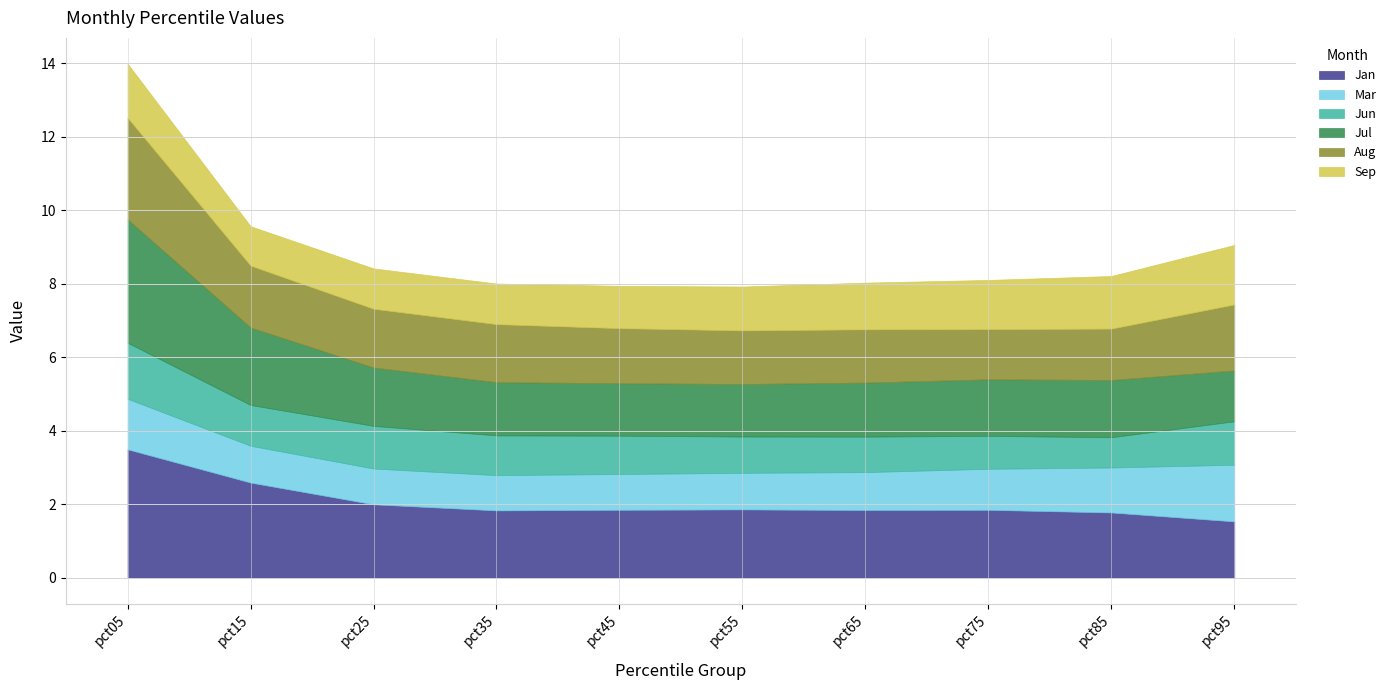

What is the difference between the Jan values at pct15 and pct25?

0.6